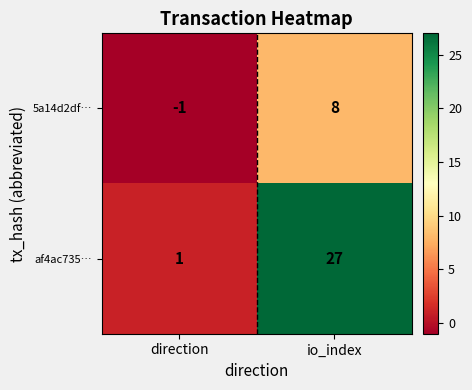

What is the difference between the 5a14d2df… values at direction and io_index?

9